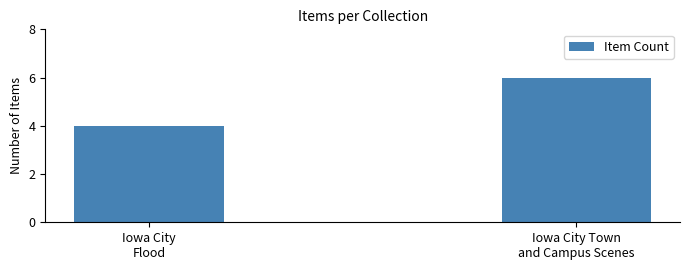

Are the bars horizontal?

No